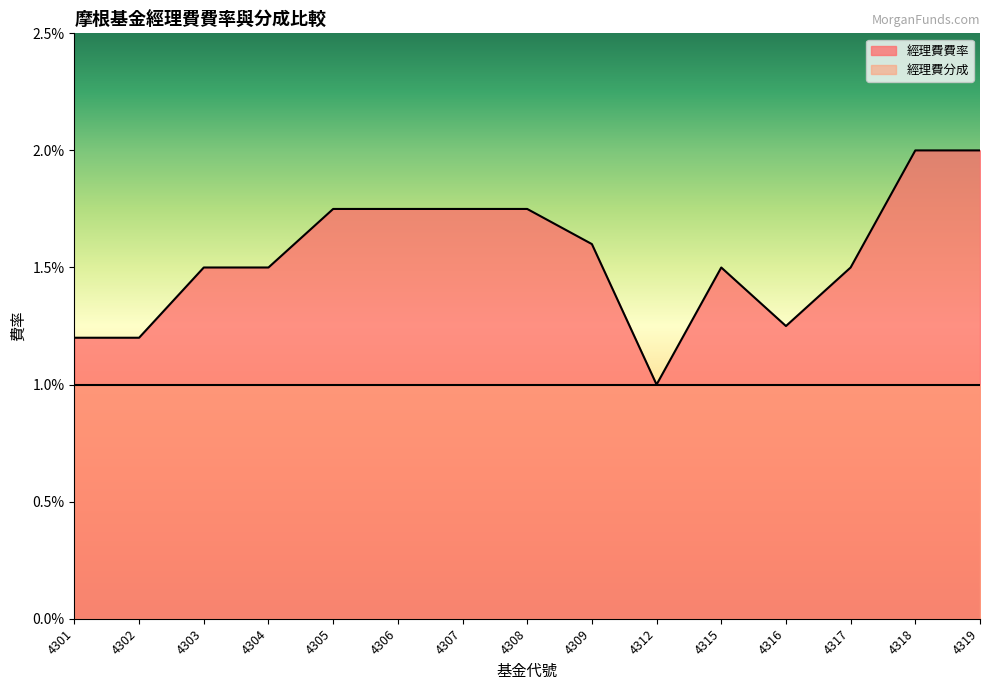

How many points are lower than both their immediate neighbors (excluding endpoints)?

2